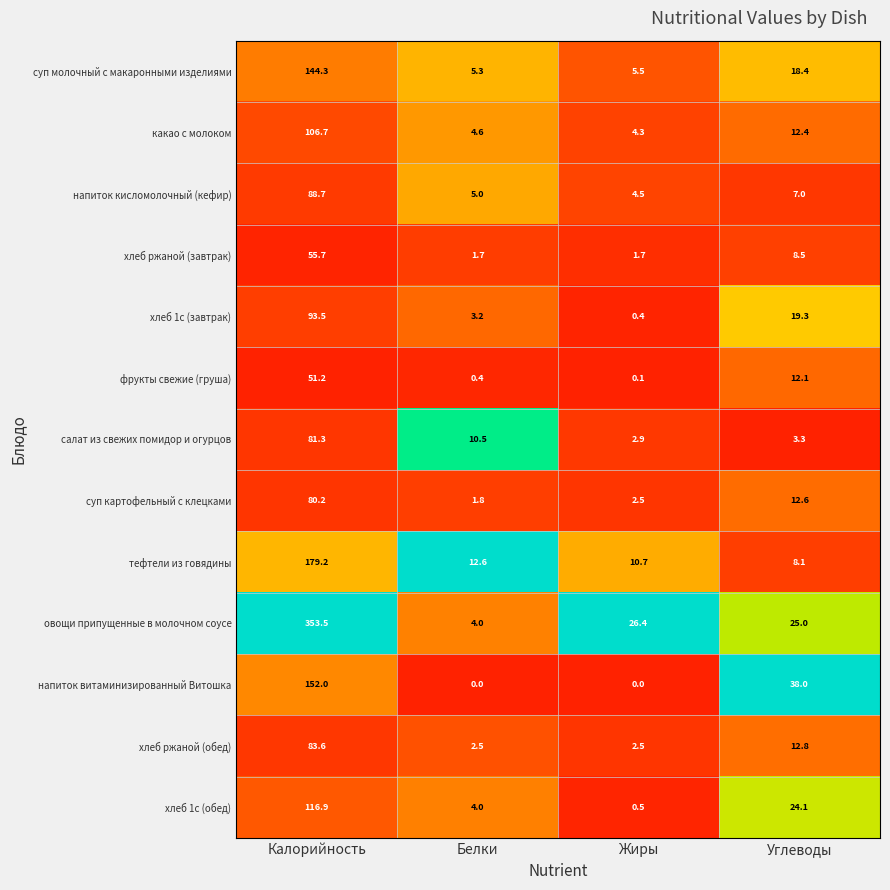

What value does the салат из свежих помидор и огурцов series have at Белки?

10.5